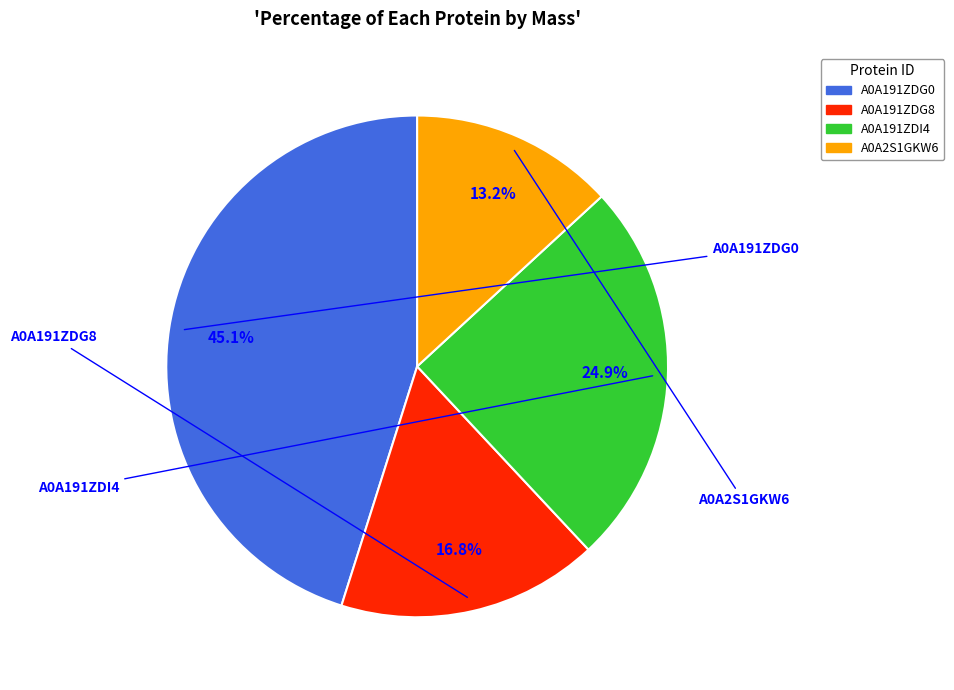

What is the largest slice in the pie chart?

A0A191ZDG0